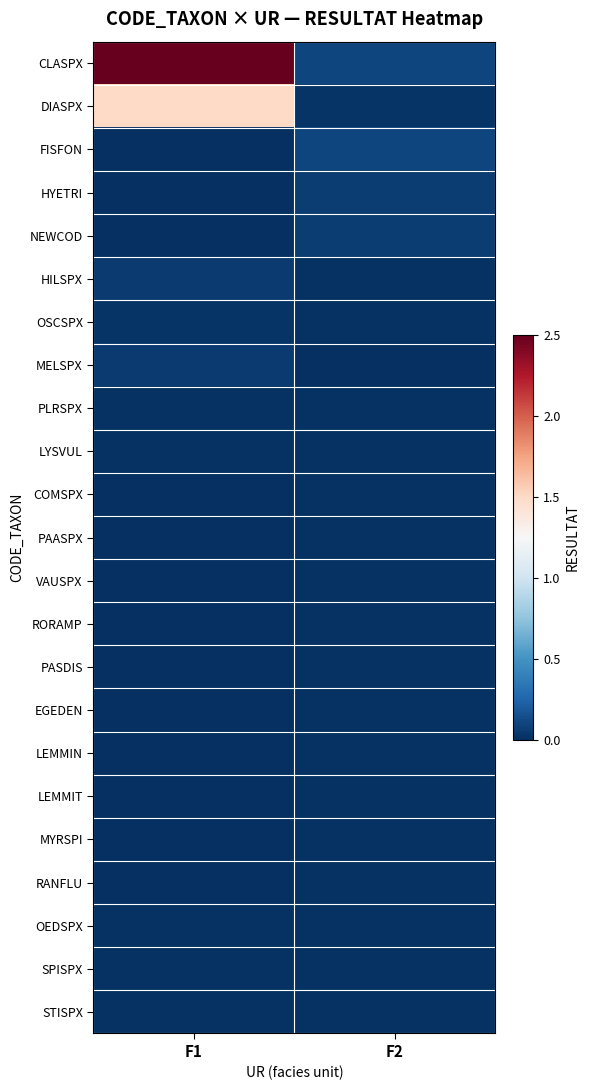

Reading left to right, what are all the values shown in this chart?

CLASPX: F1=2.5	F2=0.1
DIASPX: F1=1.5	F2=0.0
FISFON: F1=0.0	F2=0.1
HYETRI: F1=0.0	F2=0.1
NEWCOD: F1=0.0	F2=0.1
HILSPX: F1=0.1	F2=0.0
OSCSPX: F1=0.0	F2=0.0
MELSPX: F1=0.1	F2=0.0
PLRSPX: F1=0.0	F2=0.0
LYSVUL: F1=0.0	F2=0.0
COMSPX: F1=0.0	F2=0.0
PAASPX: F1=0.0	F2=0.0
VAUSPX: F1=0.0	F2=0.0
RORAMP: F1=0.0	F2=0.0
PASDIS: F1=0.0	F2=0.0
EGEDEN: F1=0.0	F2=0.0
LEMMIN: F1=0.0	F2=0.0
LEMMIT: F1=0.0	F2=0.0
MYRSPI: F1=0.0	F2=0.0
RANFLU: F1=0.0	F2=0.0
OEDSPX: F1=0.0	F2=0.0
SPISPX: F1=0.0	F2=0.0
STISPX: F1=0.0	F2=0.0